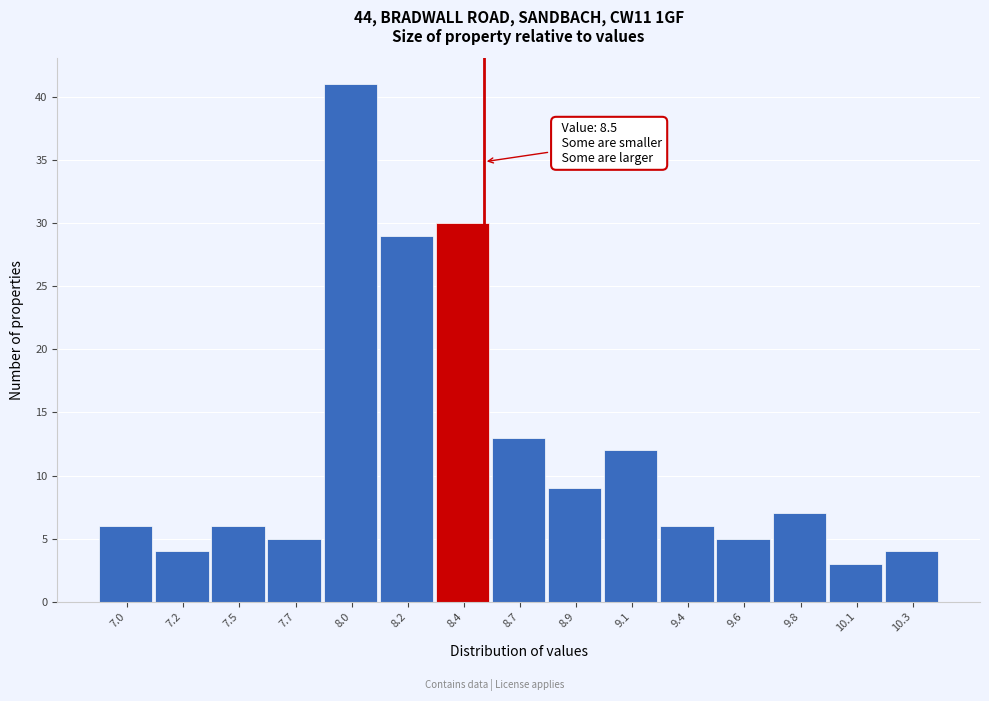

Reading left to right, extract all data points from this chart.

6	4	6	5	41	29	30	13	9	12	6	5	7	3	4